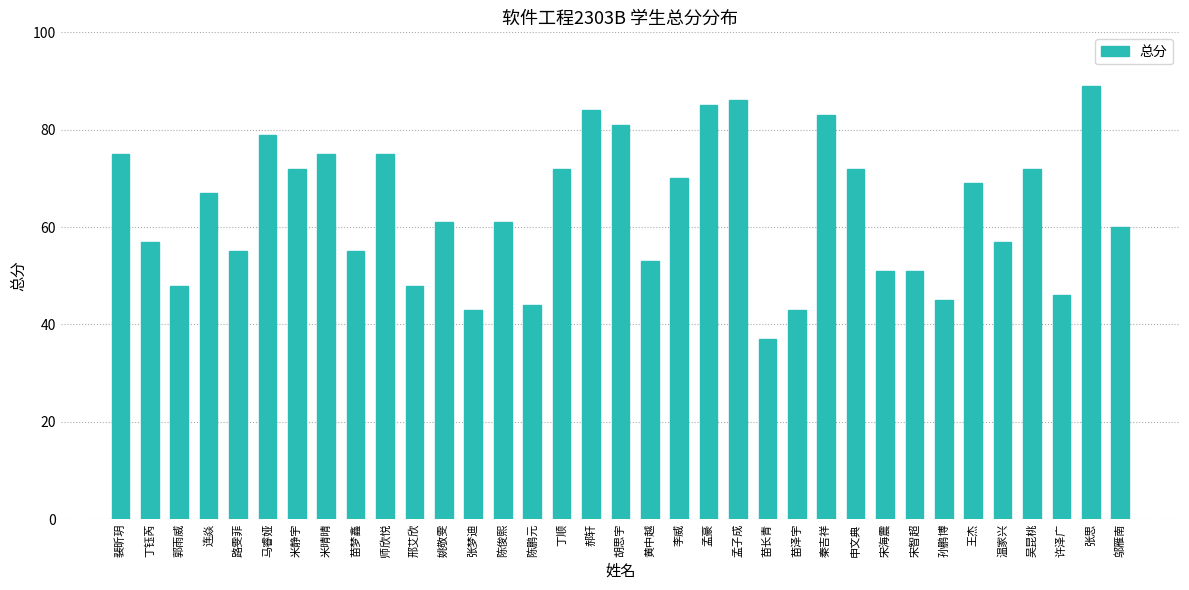

What is the sum of the values at 王杰 and 张思?

158